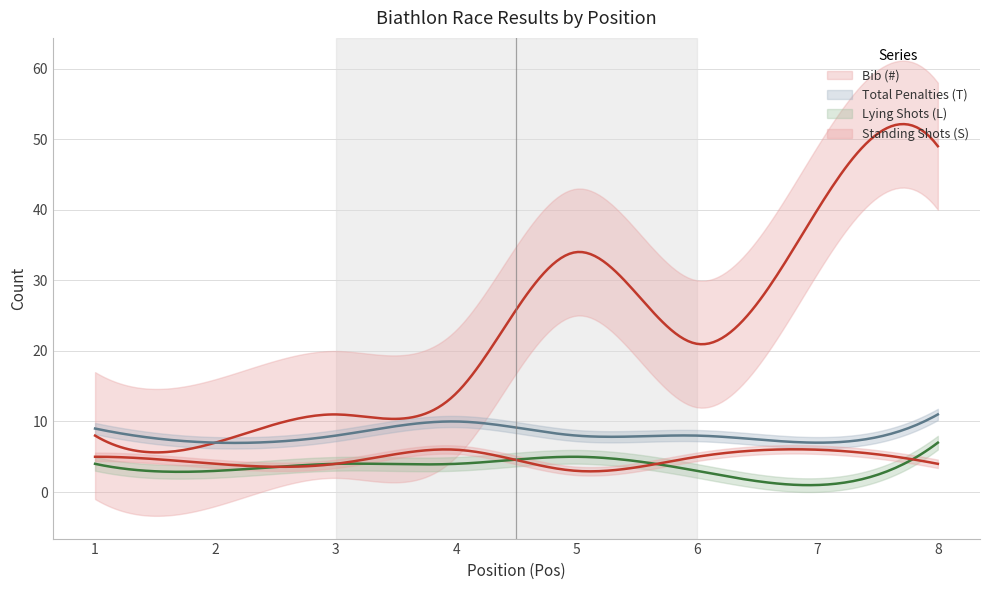

Rank the series at 6 from highest to lowest value.

Bib (#), Total Penalties (T), Standing Shots (S), Lying Shots (L)